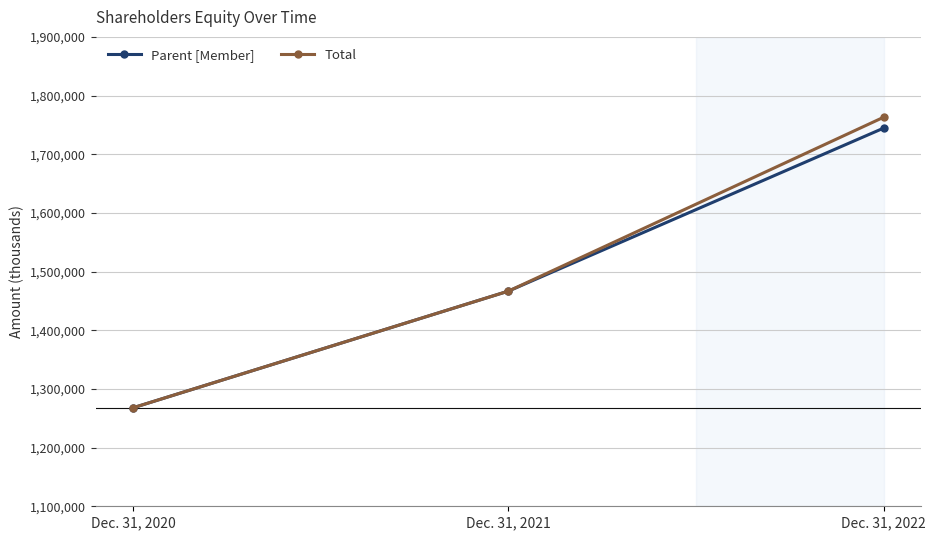

What is the difference between the second highest and minimum values in the Total series?

198712